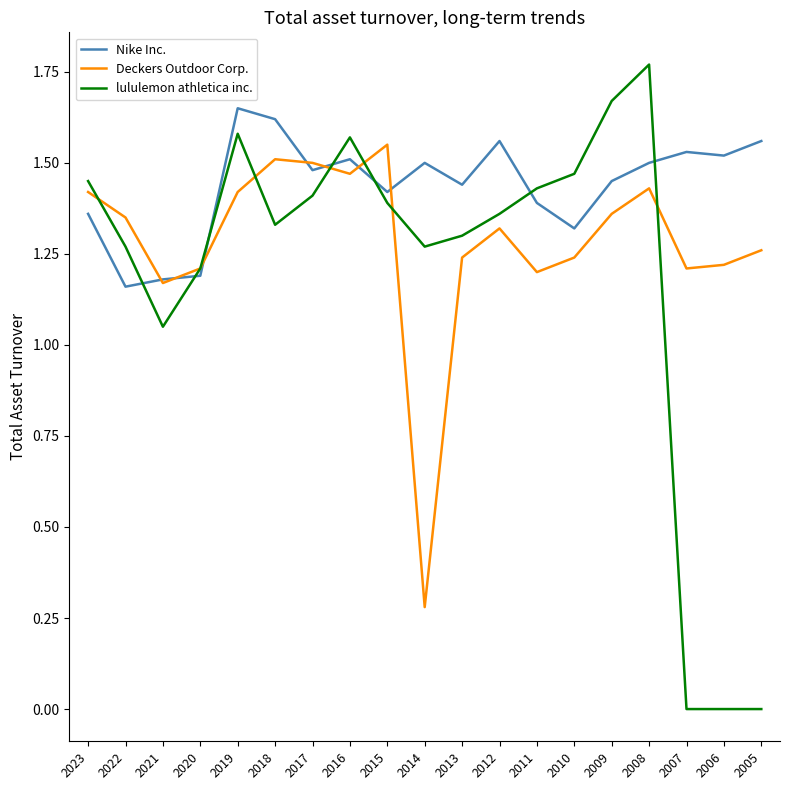

What is the difference between the Deckers Outdoor Corp. values at 2022 and 2008?

0.1